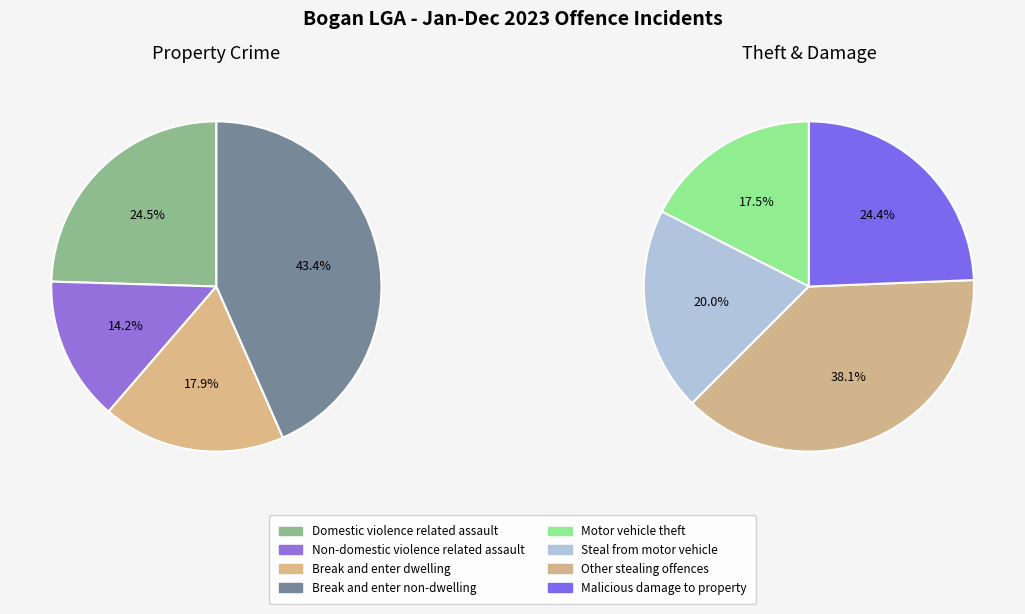

Is Other stealing offences the majority of the pie?

No